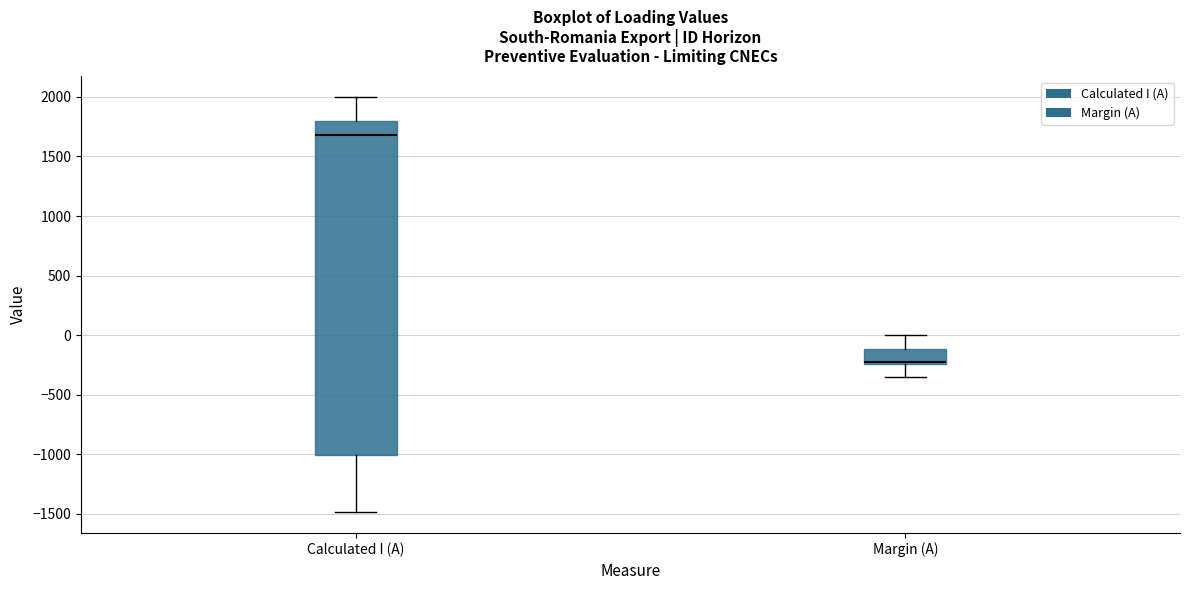

Which box's median line is the lowest?

Margin (A)